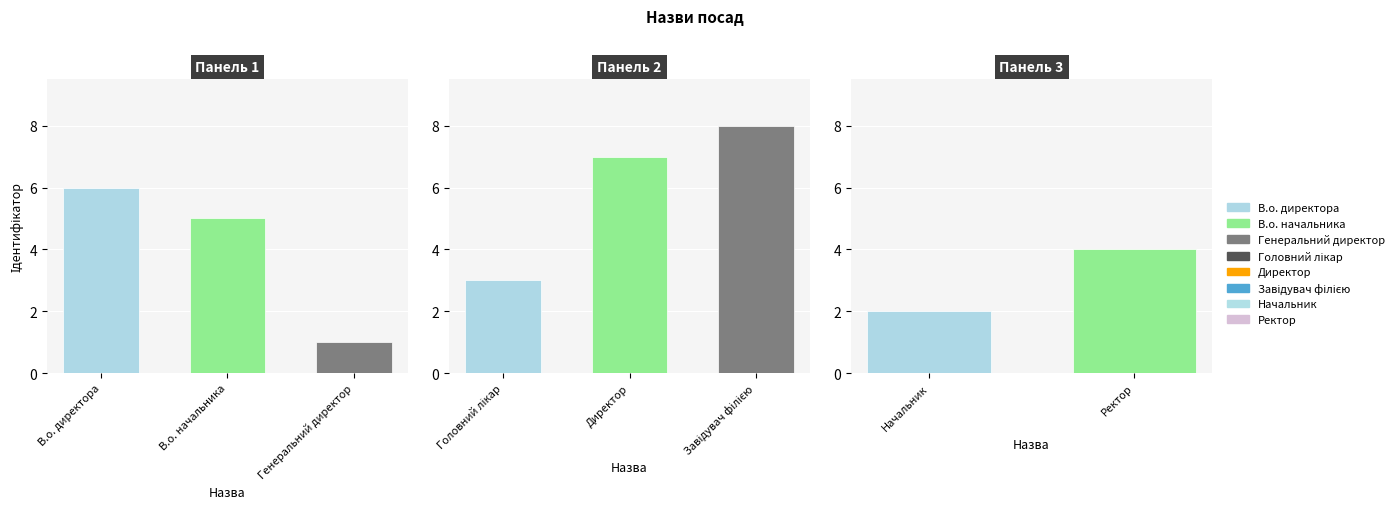

At which category does the chart reach its minimum across all series?

Генеральний директор